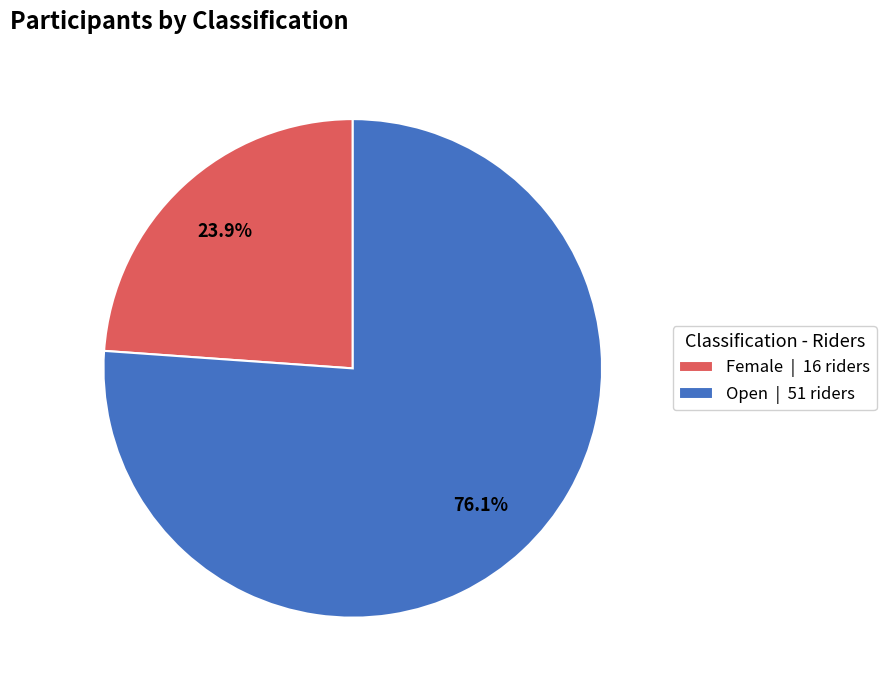

Which slice is the largest?

Open